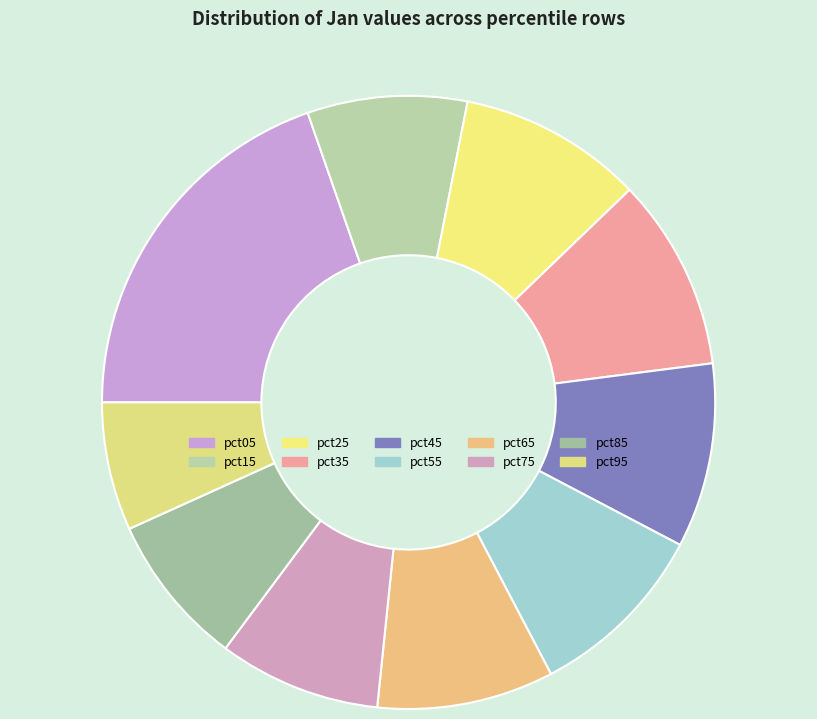

Count the number of slices in the pie.

10